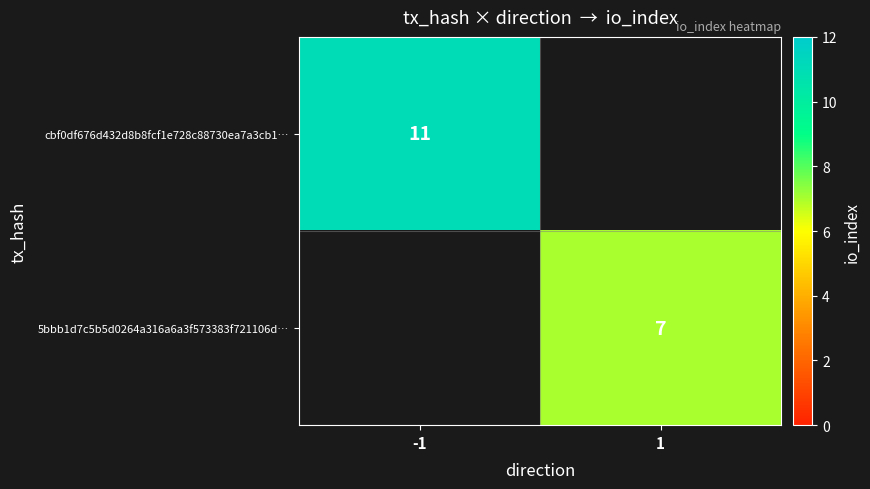

Is it true that cbf0df676d432d8b8fcf1e728c88730ea7a3cb1… equals 4 at -1?

False